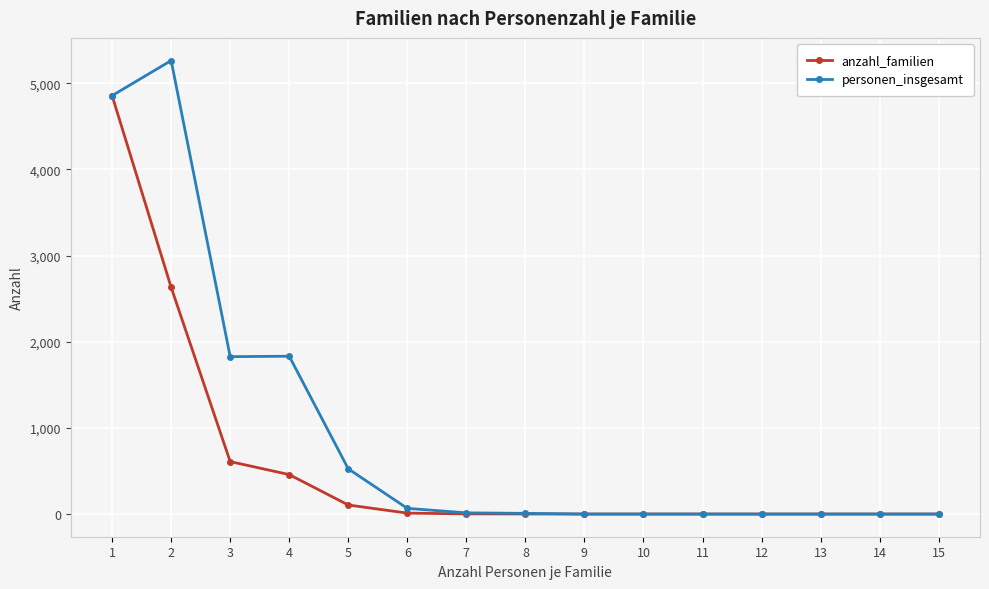

At which category does personen_insgesamt reach its first local peak?

2